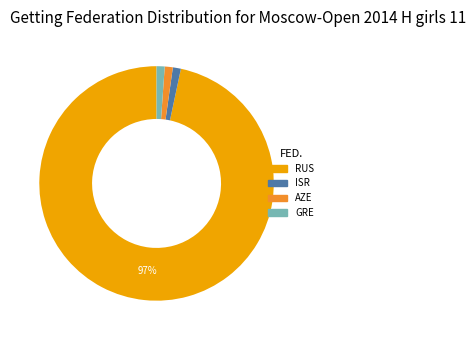

To the nearest percent, what is the average slice percentage?

25%